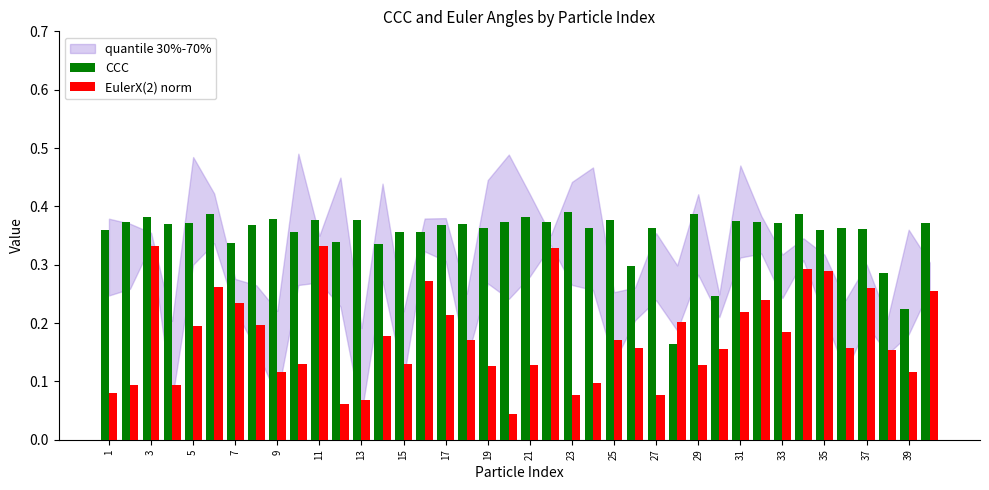

At how many categories does at least one series exceed 0?

40